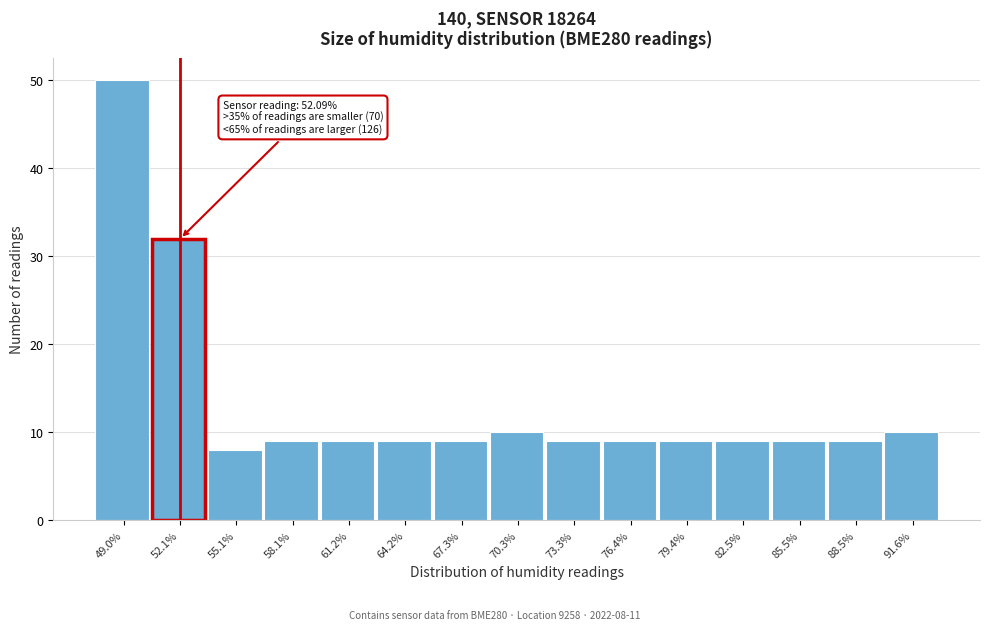

Which range on the x-axis has the tallest bar?

47.5 to 50.5